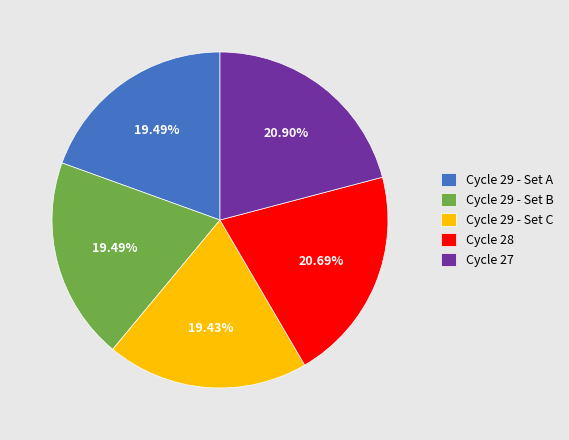

How many segments does this pie chart have?

5